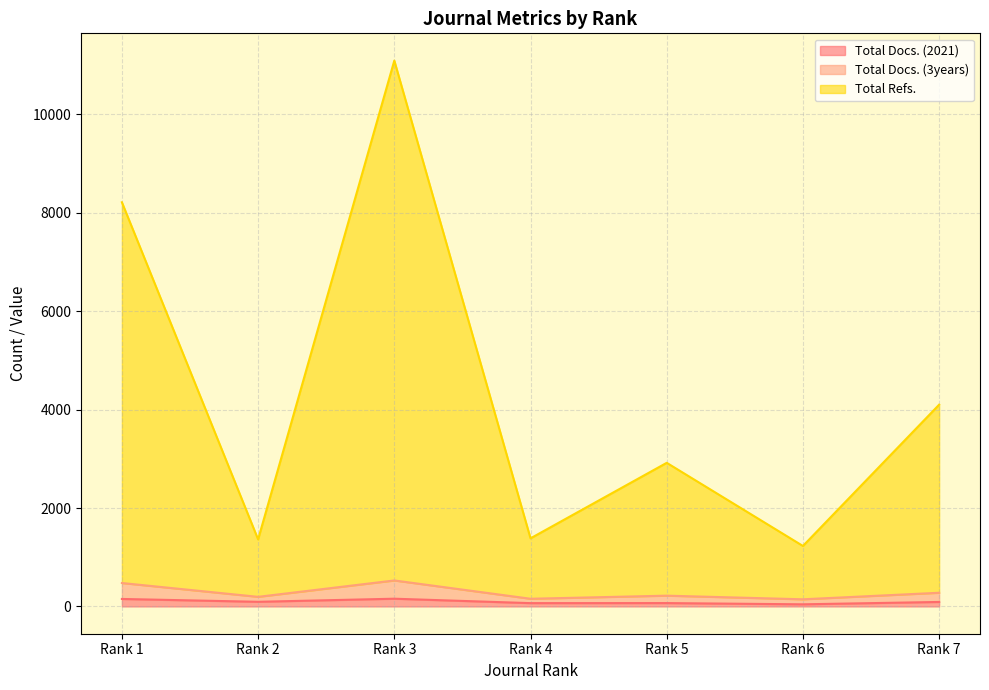

True or false: Total Docs. (3years) and Total Docs. (2021) intersect in this chart.

False